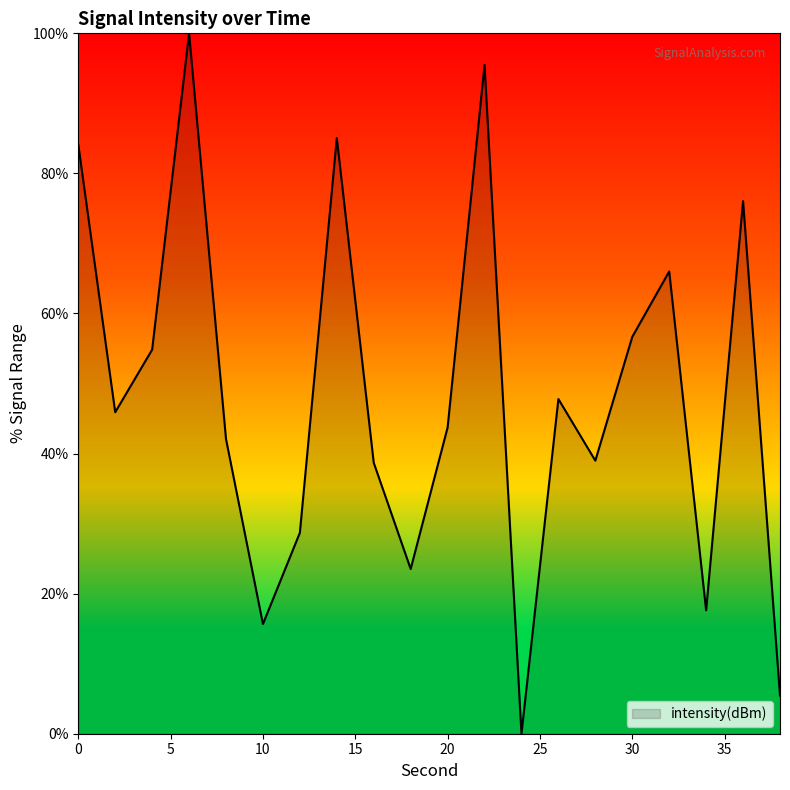

What is the sum of all values?

966.3